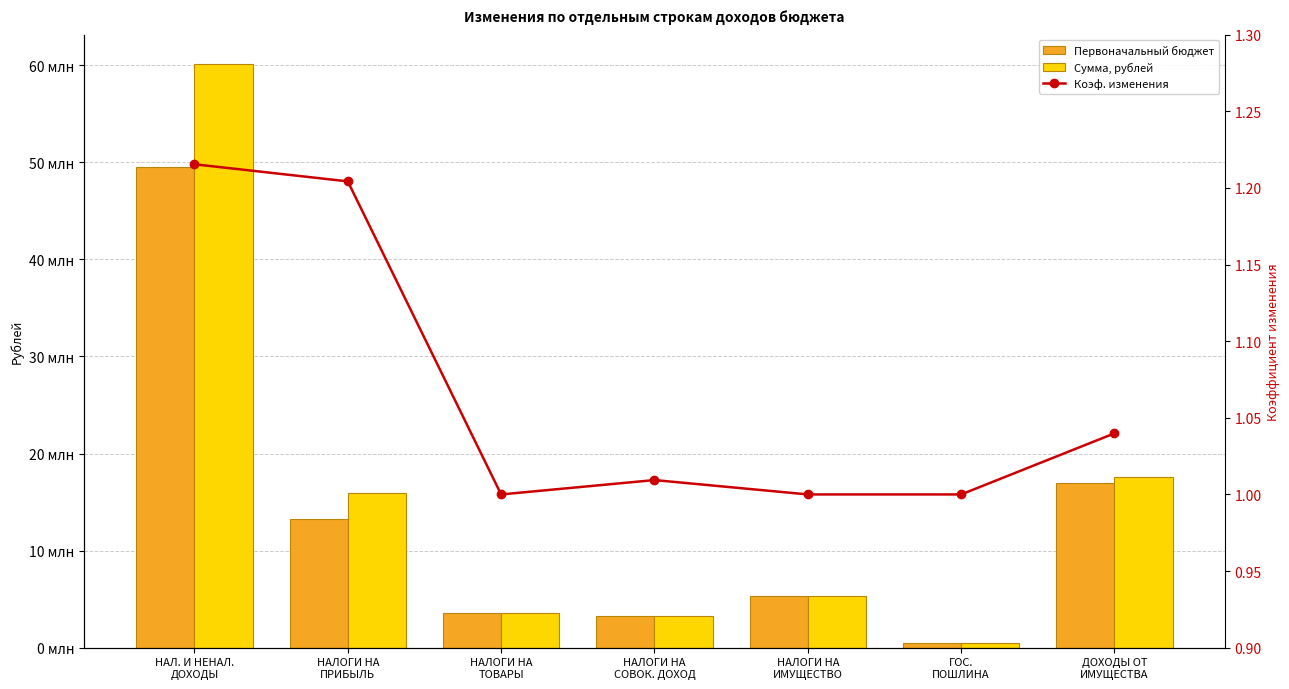

Which series has the largest total across all categories?

Сумма, рублей